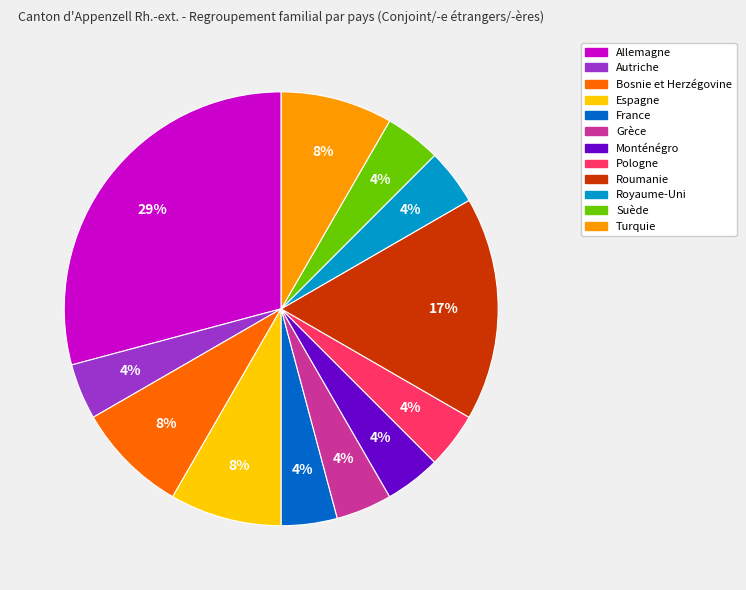

Which has a higher value, Bosnie et Herzégovine or Allemagne?

Allemagne